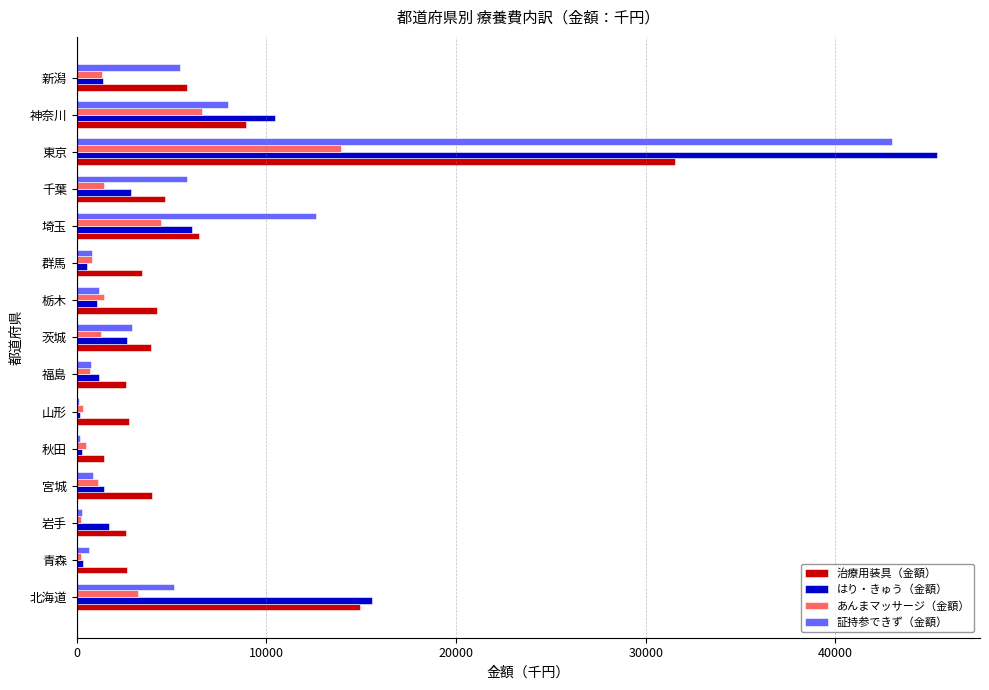

Which category has the highest value in the 治療用装具（金額） series?

東京